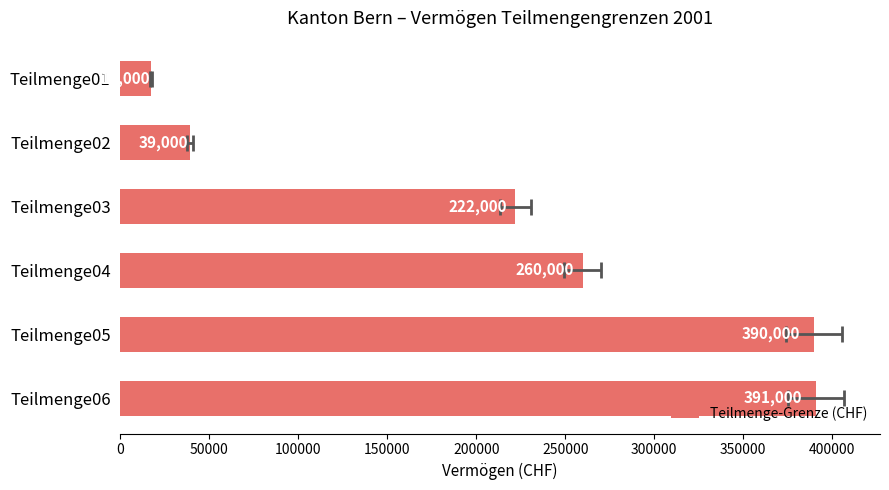

What is the difference between the second highest and minimum values?

373000